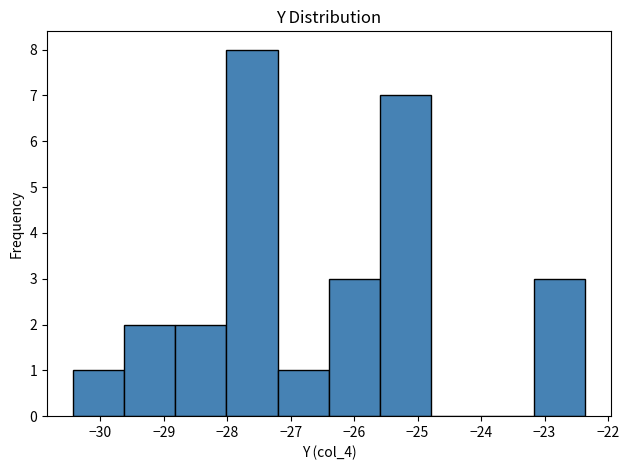

How tall is the bar that spans -26.4 to -25.6 on the x-axis? Neither the bar edges nor the heights are printed on the chart, so give them approximately, as read against the axes.

3